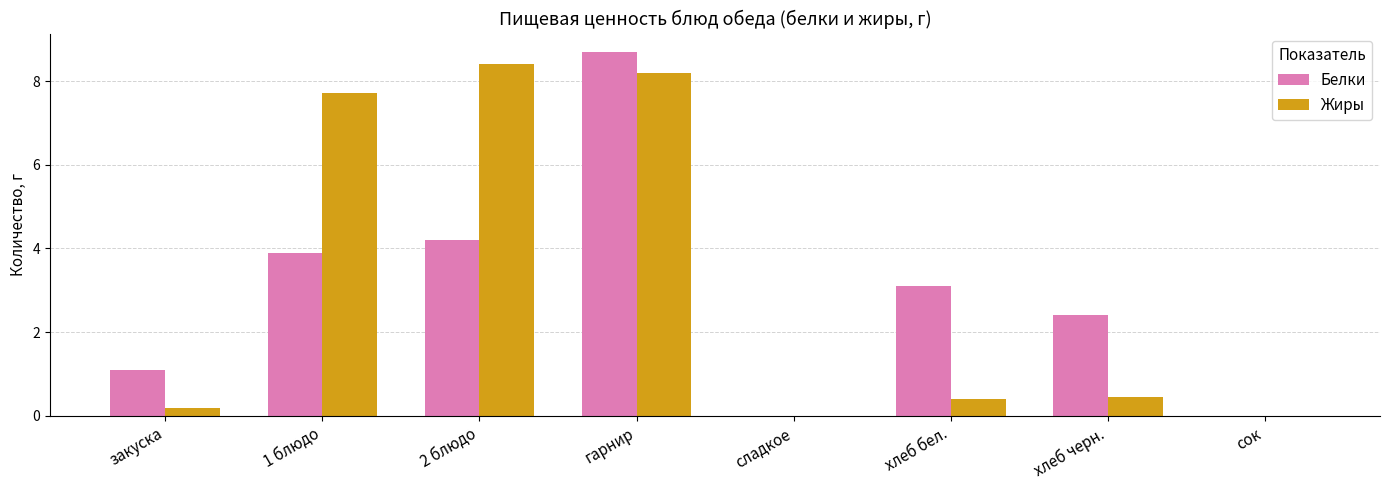

Which series changed the most between гарнир and хлеб бел.?

Жиры